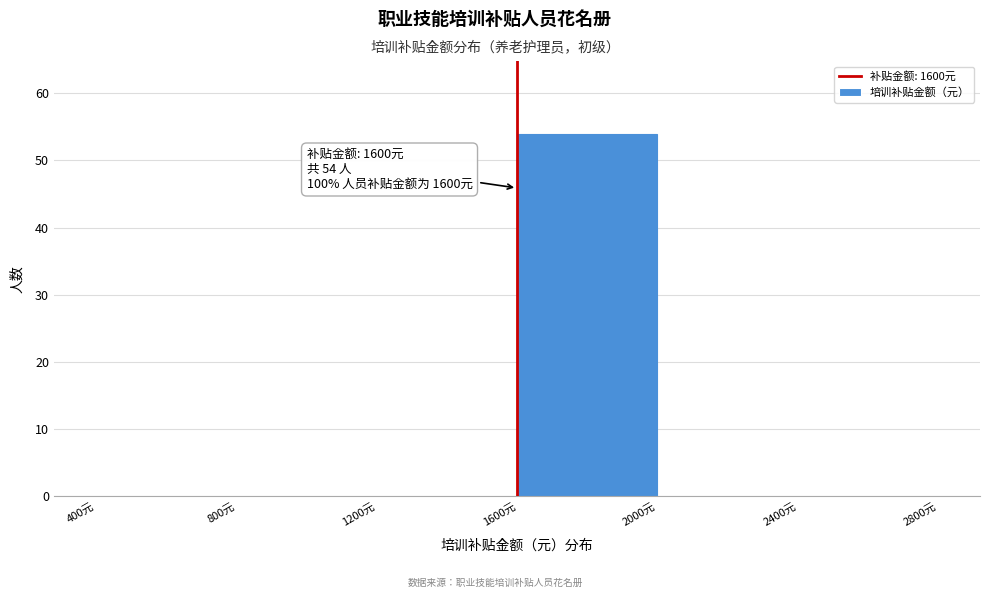

Which range on the x-axis has the tallest bar?

1600 to 2000